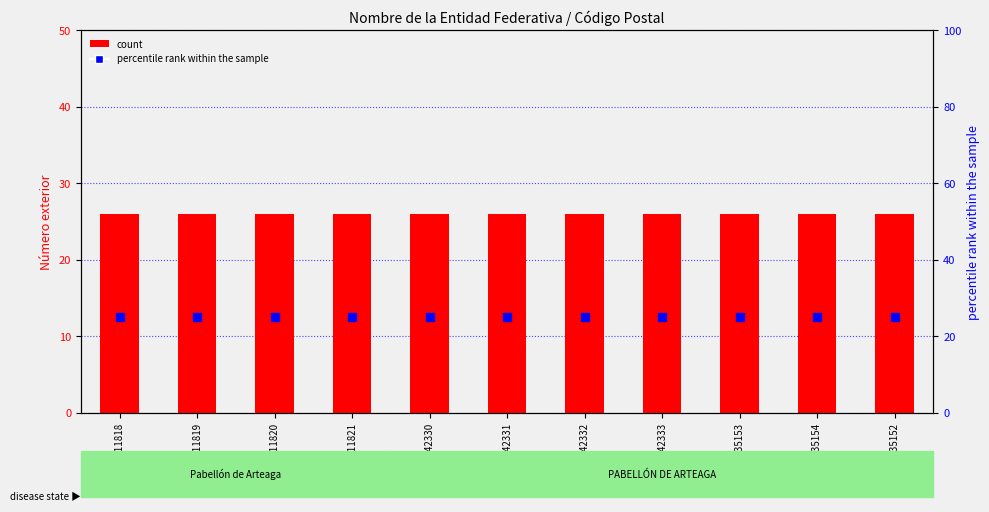

Which series contains the lowest Y value?

percentile rank within the sample